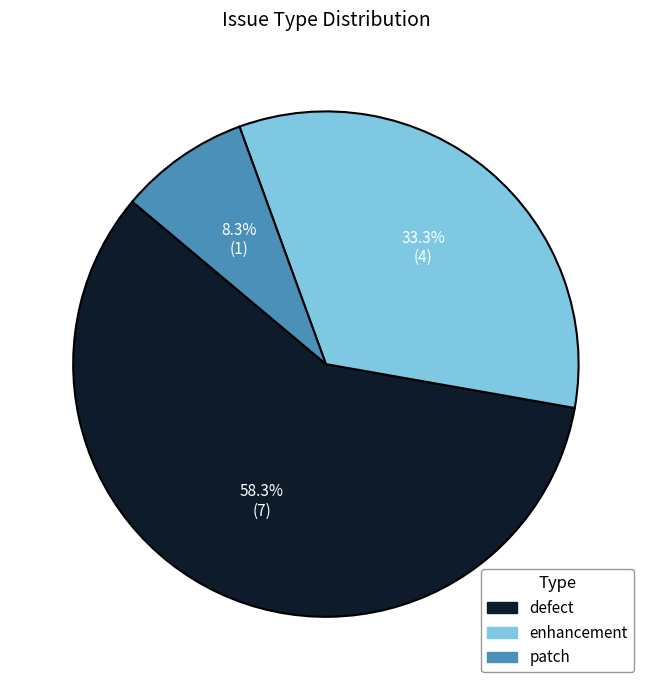

Is there any slice that represents more than half of the pie?

Yes